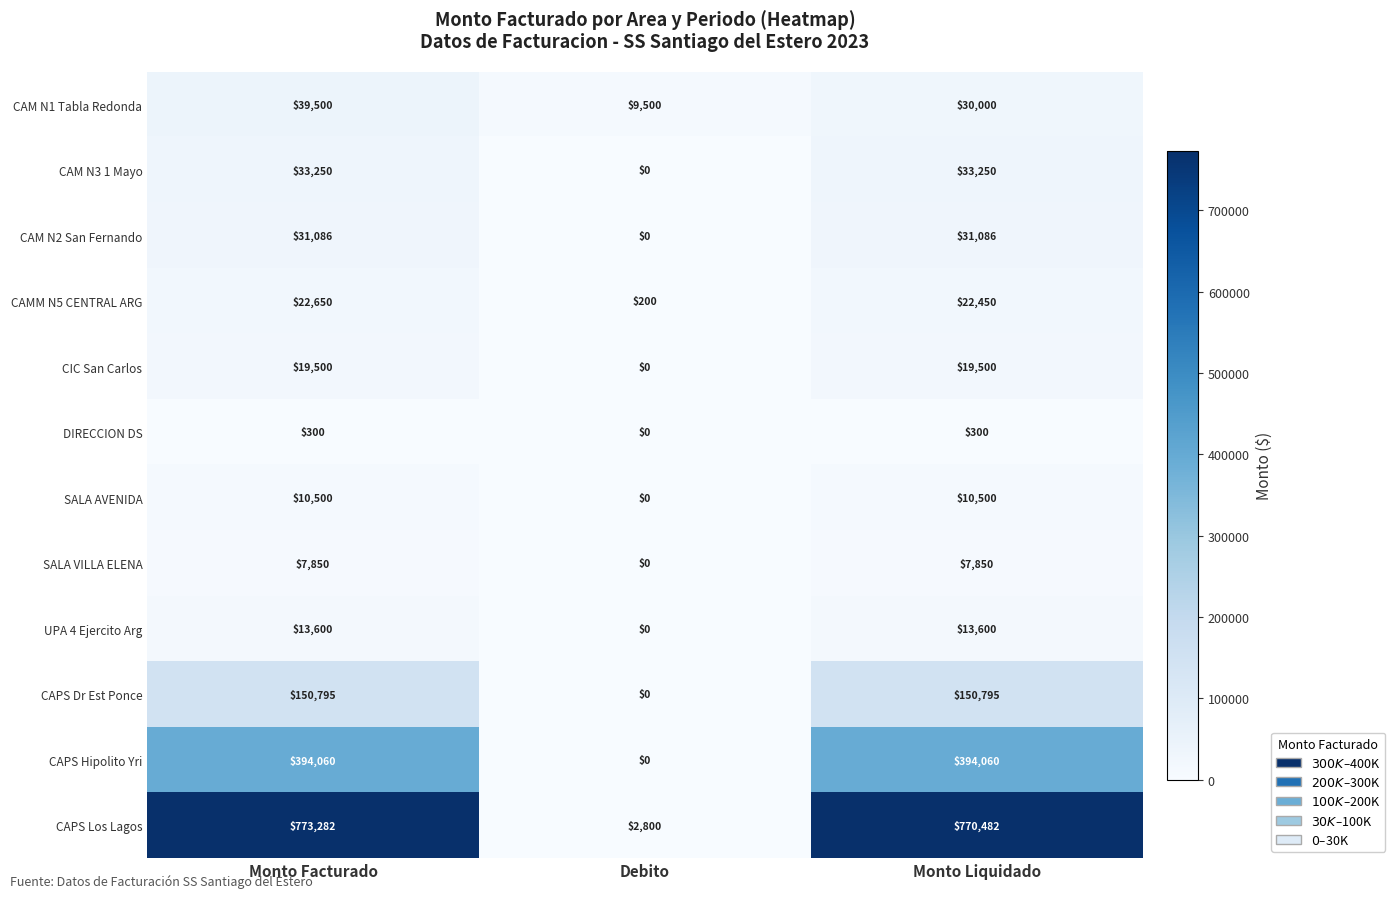

At how many categories does at least one series exceed 279264?

2